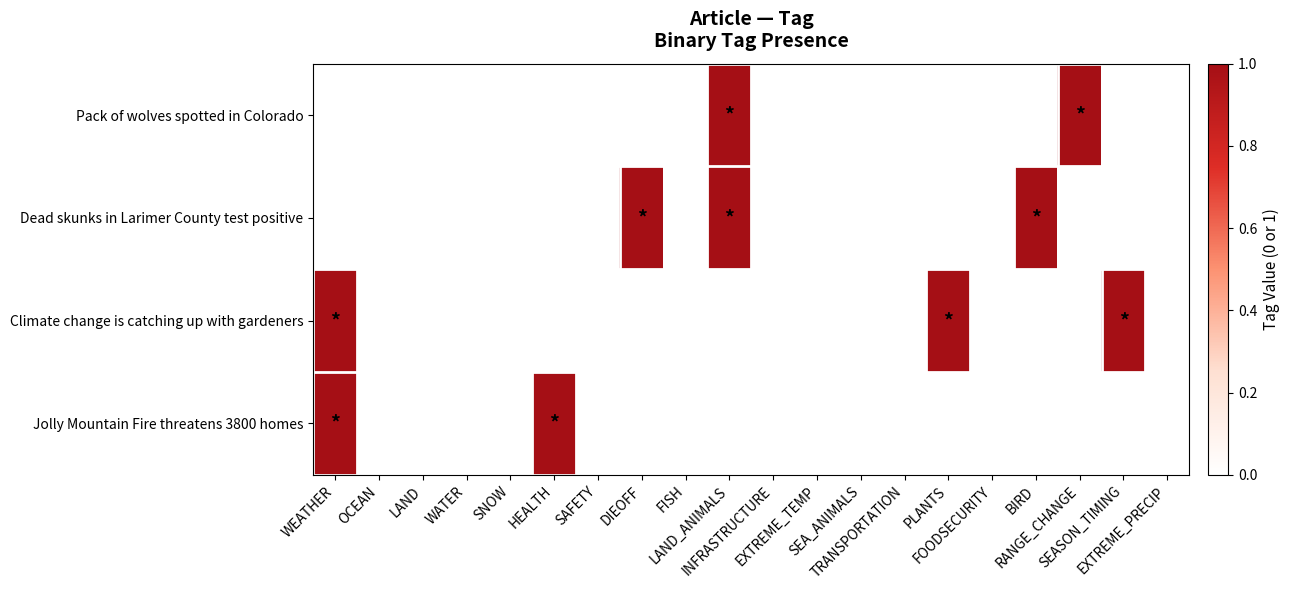

List the series in order of their peak value, lowest first.

Pack of wolves spotted in Colorado, Dead skunks in Larimer County test positive, Climate change is catching up with gardeners, Jolly Mountain Fire threatens 3800 homes